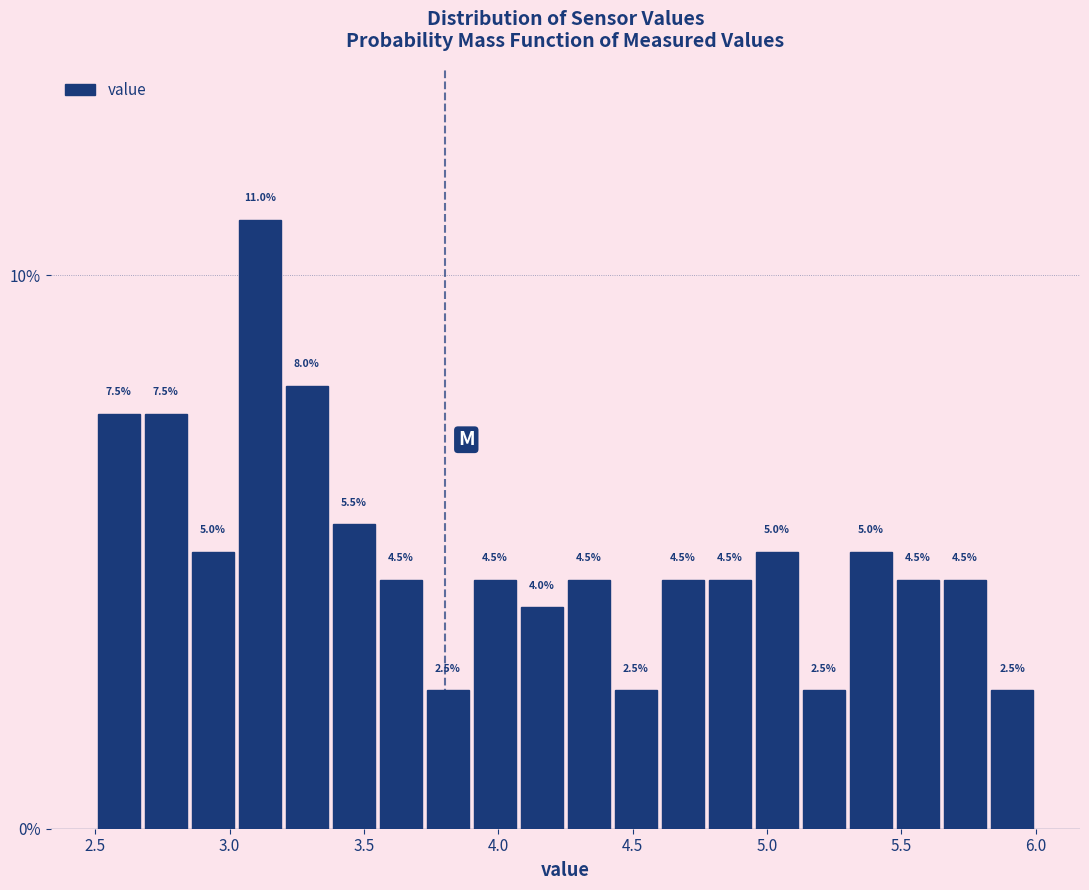

Around what value on the x-axis is the tallest bar? Give the approximate position of its centre, as read against the axis.

3.10